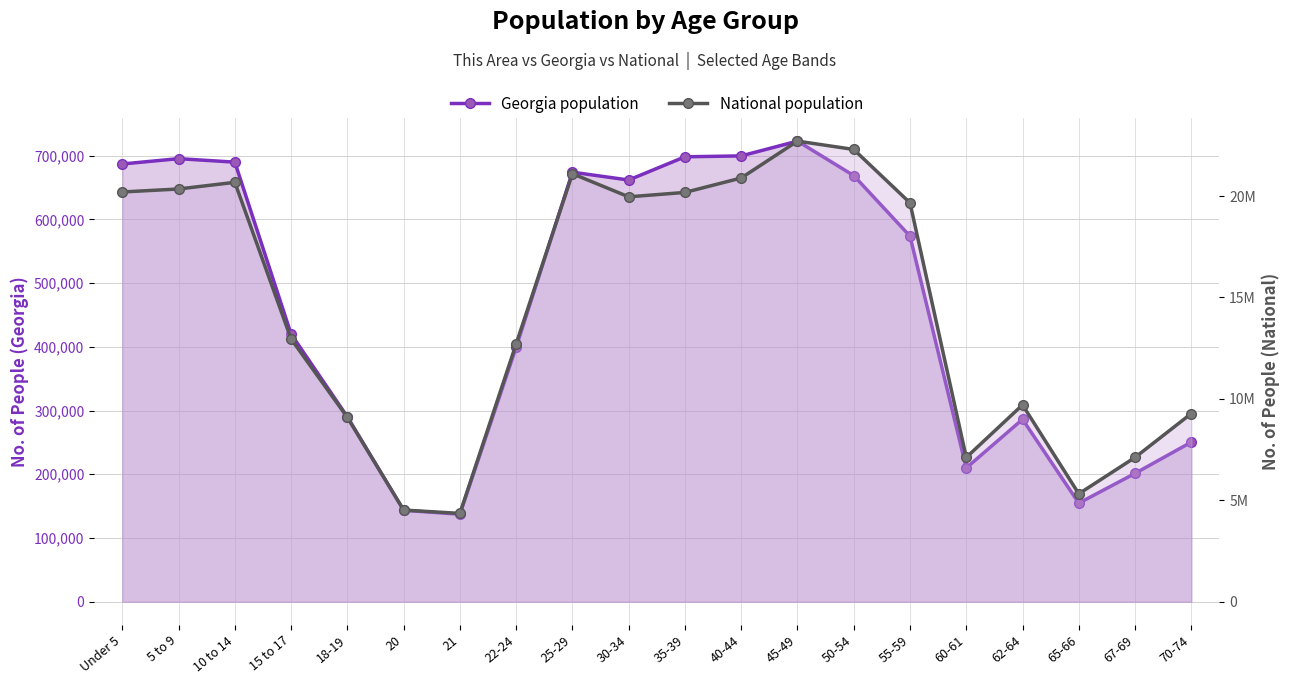

Read the Georgia population value at 70-74.

250422